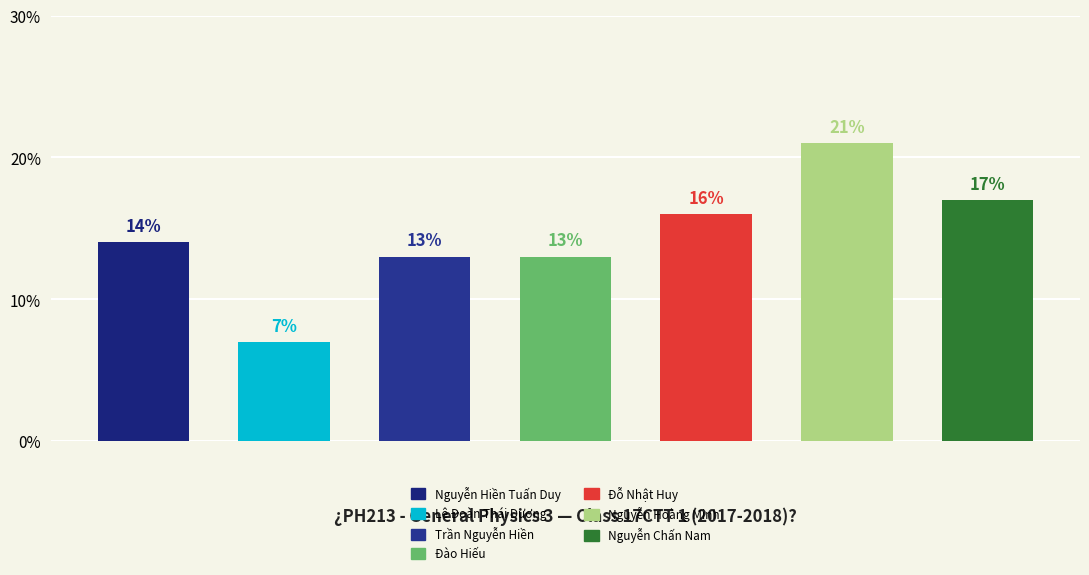

What is the label of the 7th bar from the left?

Nguyễn Chấn Nam